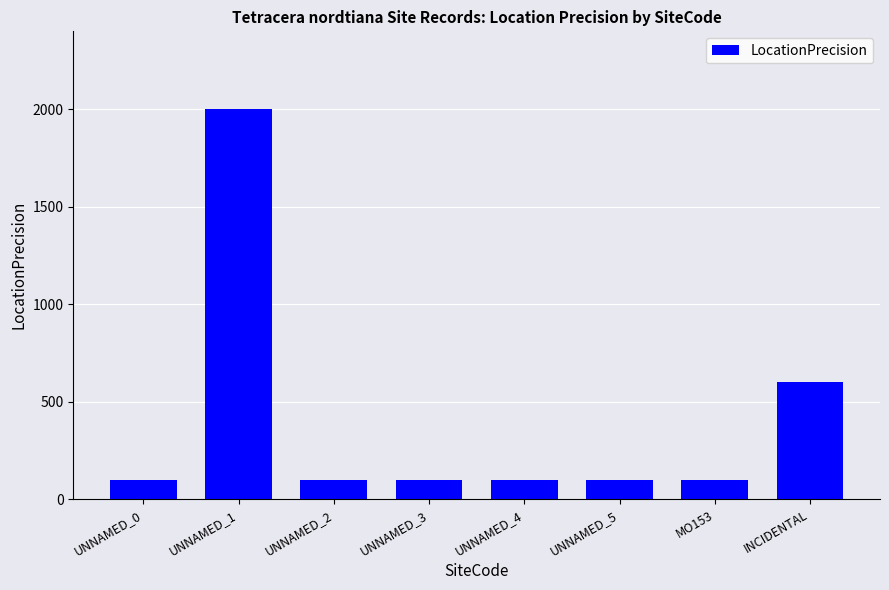

Read the value at UNNAMED_0, to the nearest 100.

100